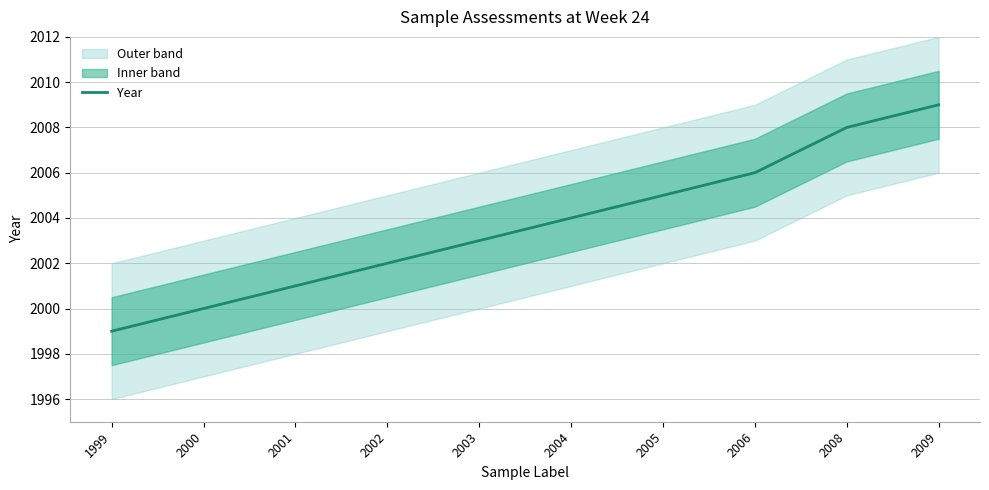

List the labels in order of value, smallest first.

1999, 2000, 2001, 2002, 2003, 2004, 2005, 2006, 2008, 2009